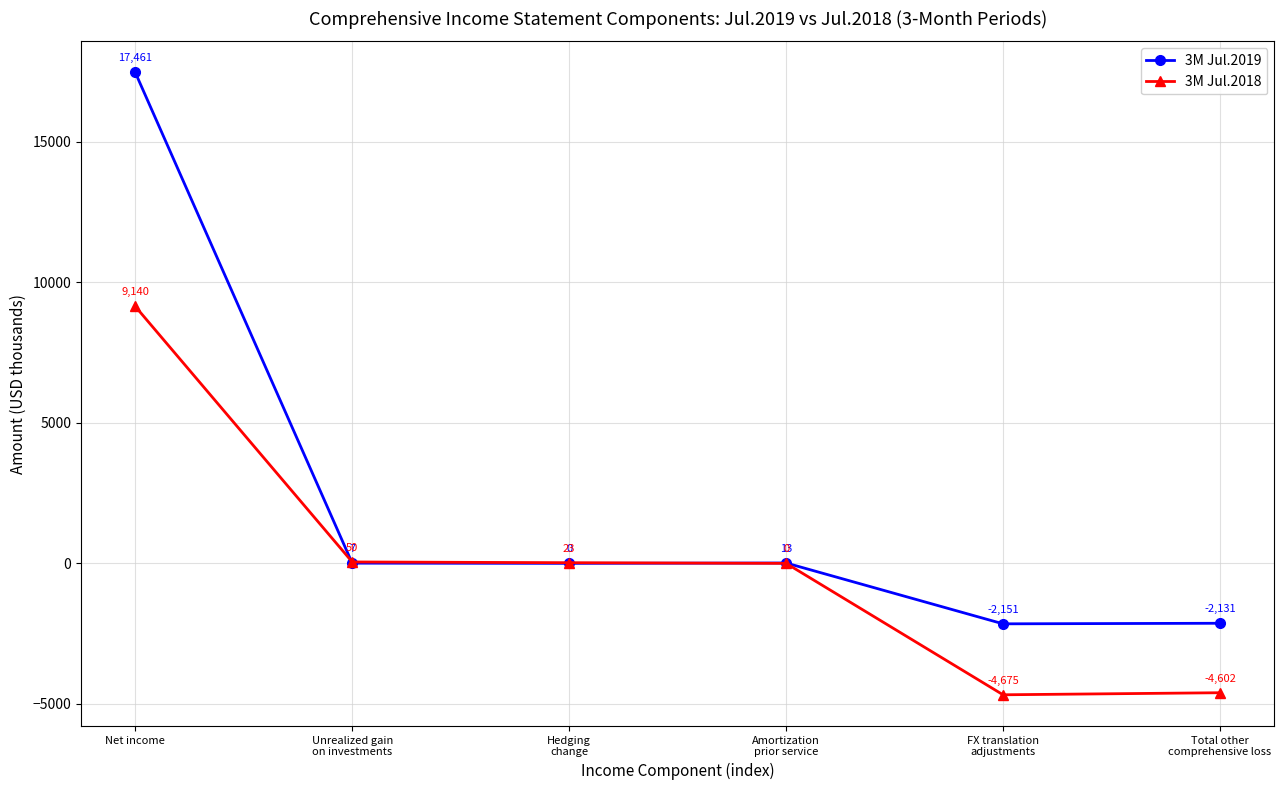

At which category does 3M Jul.2018 reach its first local valley?

FX translation
adjustments